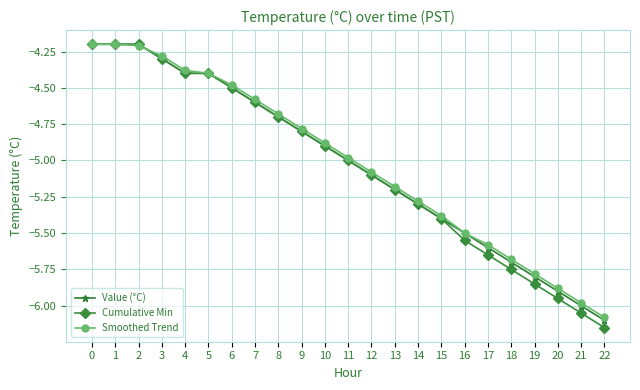

What is the total value across all series at 5?

-13.2